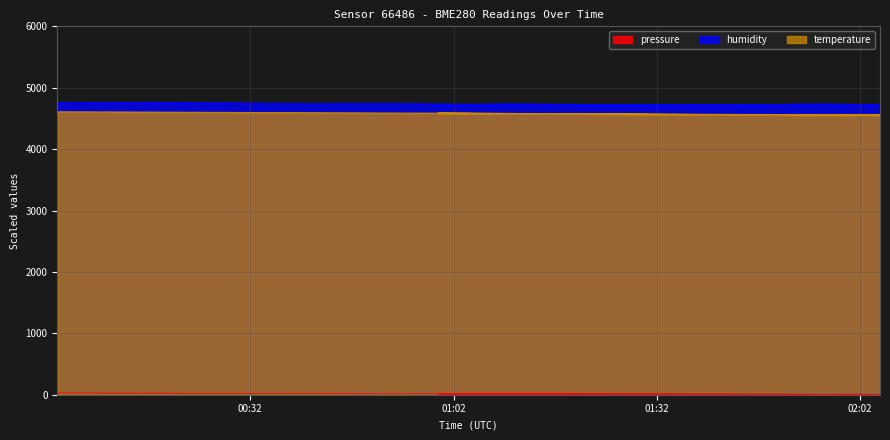

What is the sum of all humidity values?

85169.0